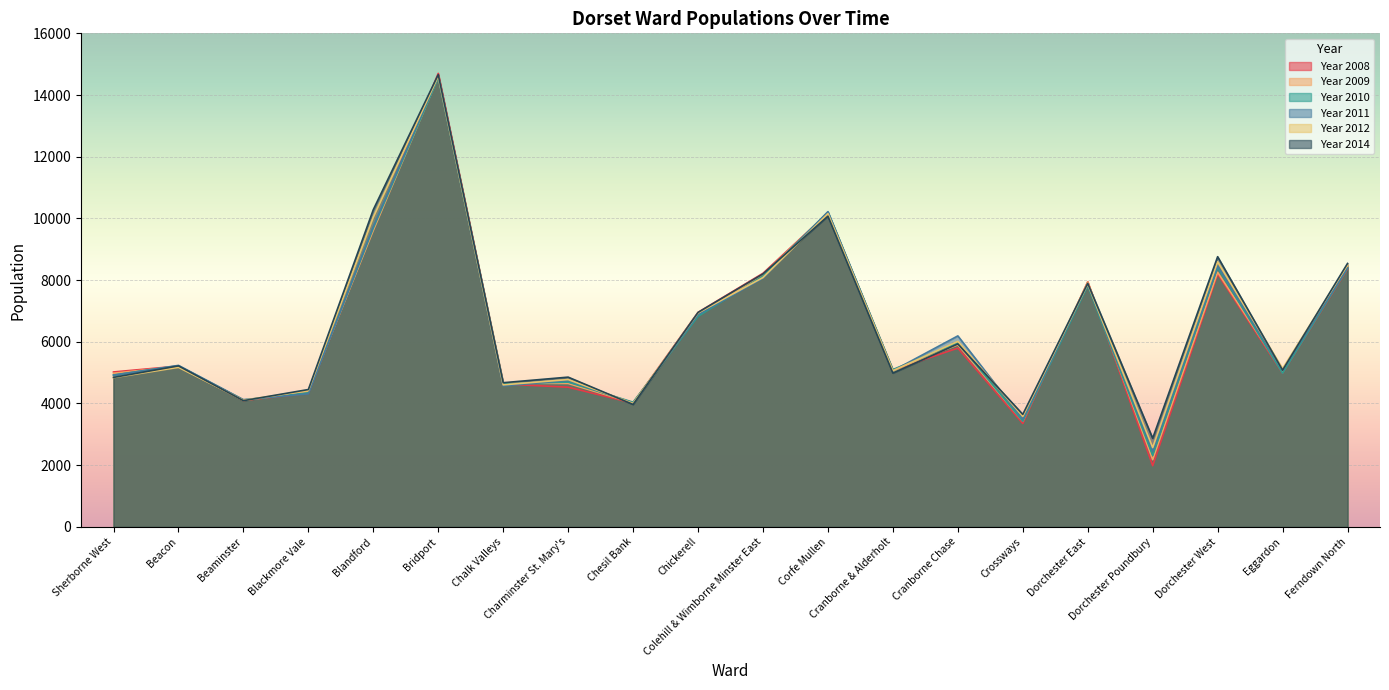

What is the label of the 14th point from the right?

Chalk Valleys